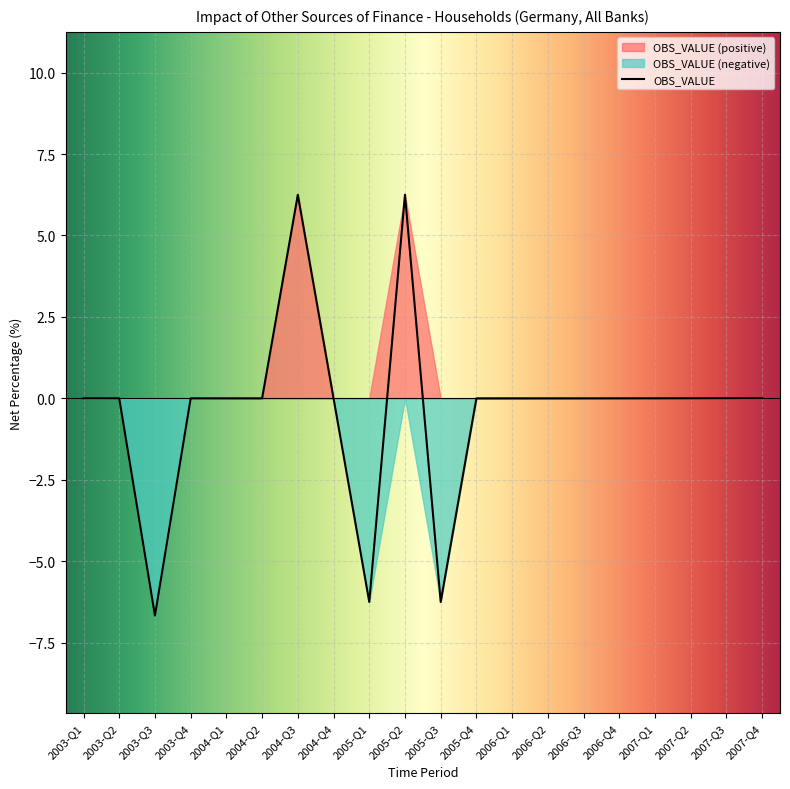

Reading left to right, extract all data points from this chart.

2003-Q1=0.0	2003-Q2=0.0	2003-Q3=-6.7	2003-Q4=0.0	2004-Q1=0.0	2004-Q2=0.0	2004-Q3=6.2	2004-Q4=0.0	2005-Q1=-6.2	2005-Q2=6.2	2005-Q3=-6.2	2005-Q4=0.0	2006-Q1=0.0	2006-Q2=0.0	2006-Q3=0.0	2006-Q4=0.0	2007-Q1=0.0	2007-Q2=0.0	2007-Q3=0.0	2007-Q4=0.0